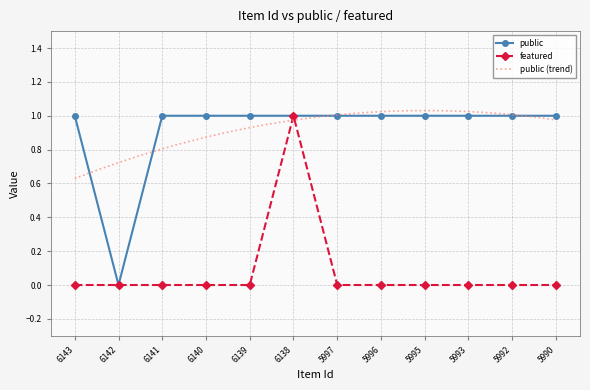

How many public values are between 1 and 2?

11